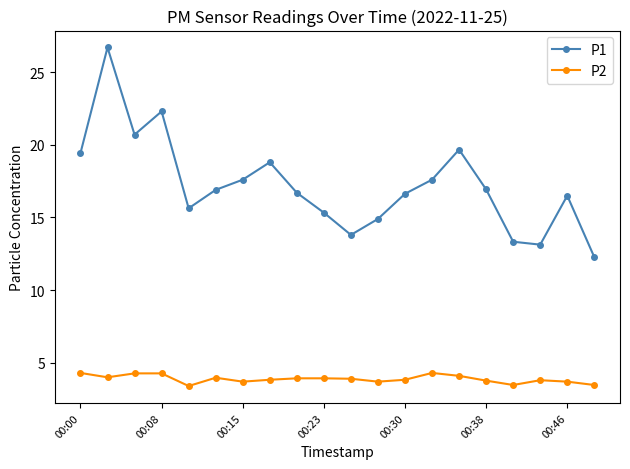

List the series in order of their overall mean, lowest first.

P2, P1